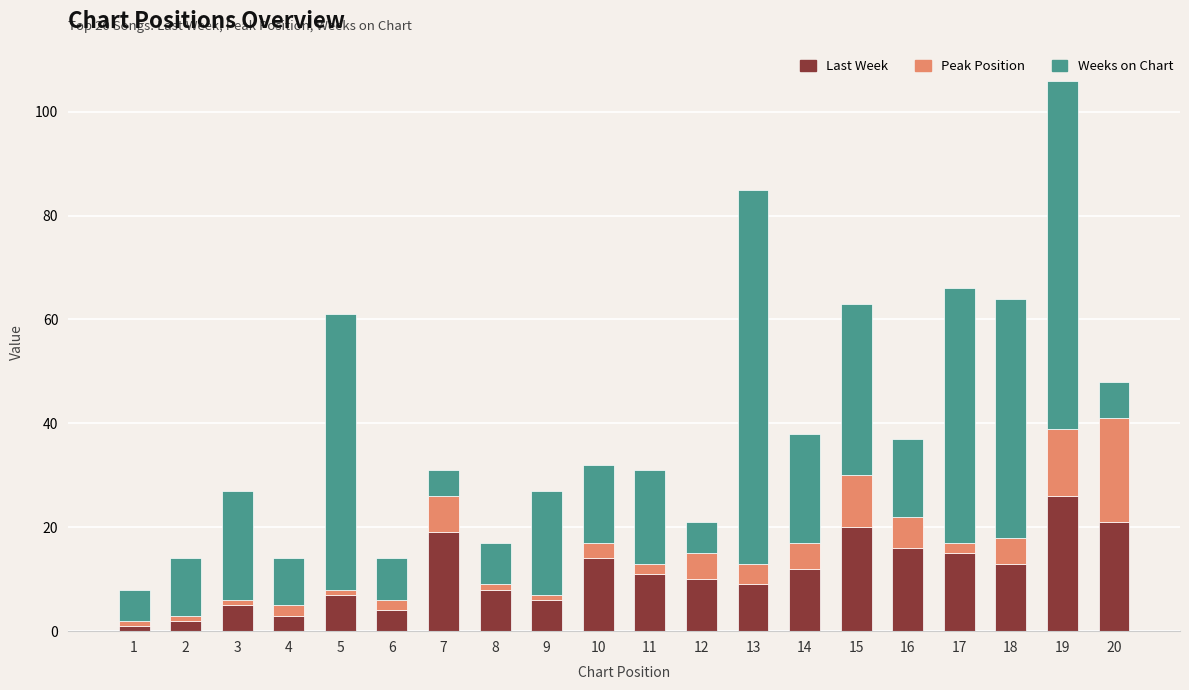

At which category is the sum across all series the highest?

19